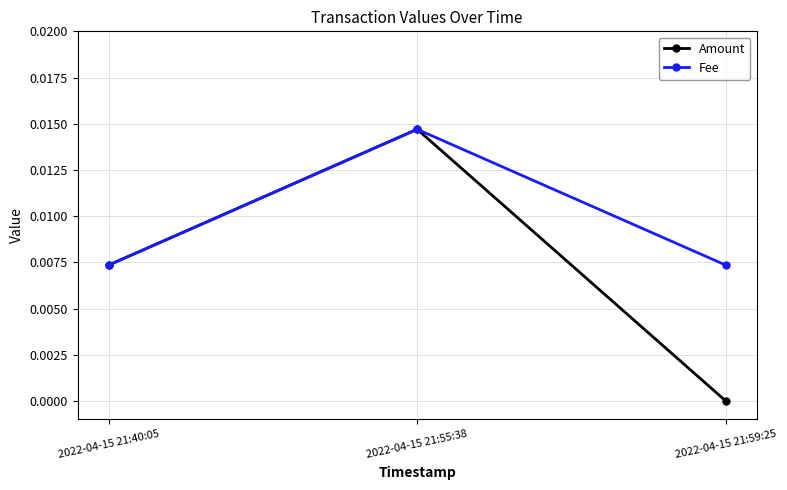

True or false: Amount has a value of 0.0 at 2022-04-15 21:55:38.

True